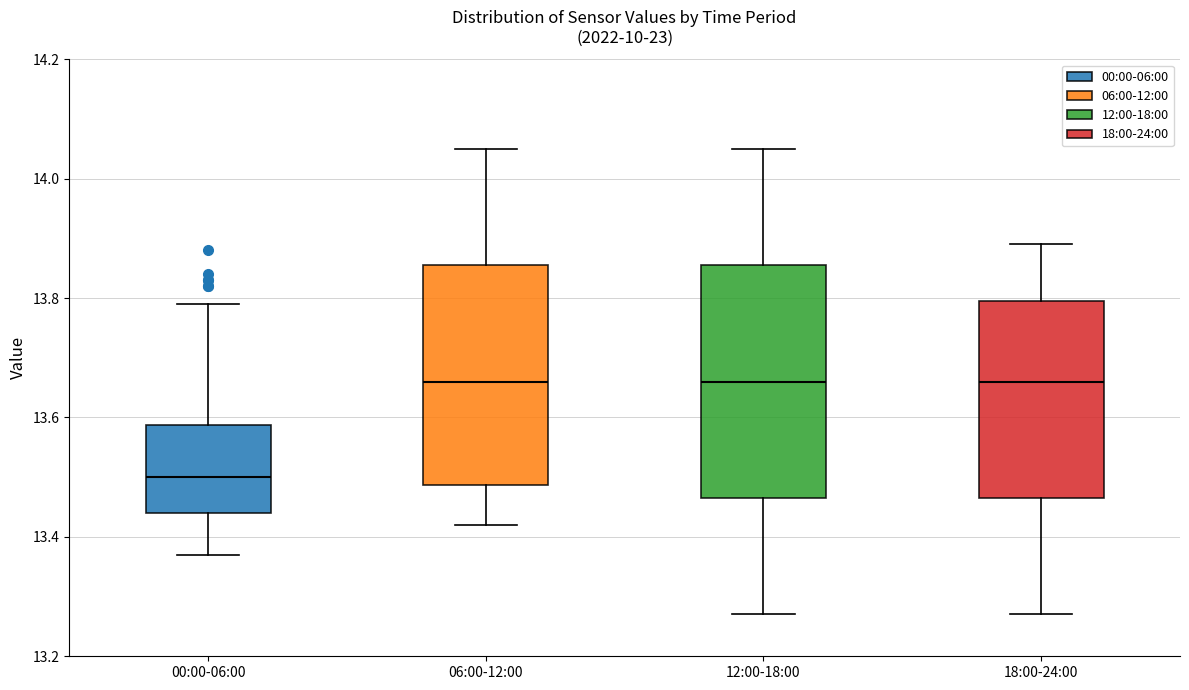

Which box is the tallest, from its lower edge to its upper edge?

12:00-18:00